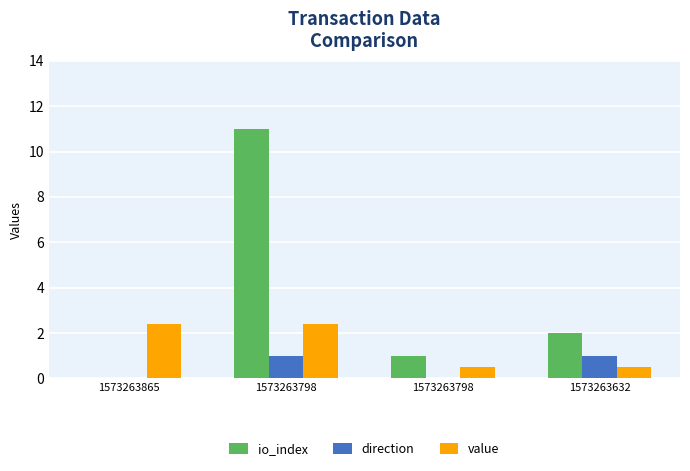

Which has a higher value, 1573263798 or 1573263632?

1573263632